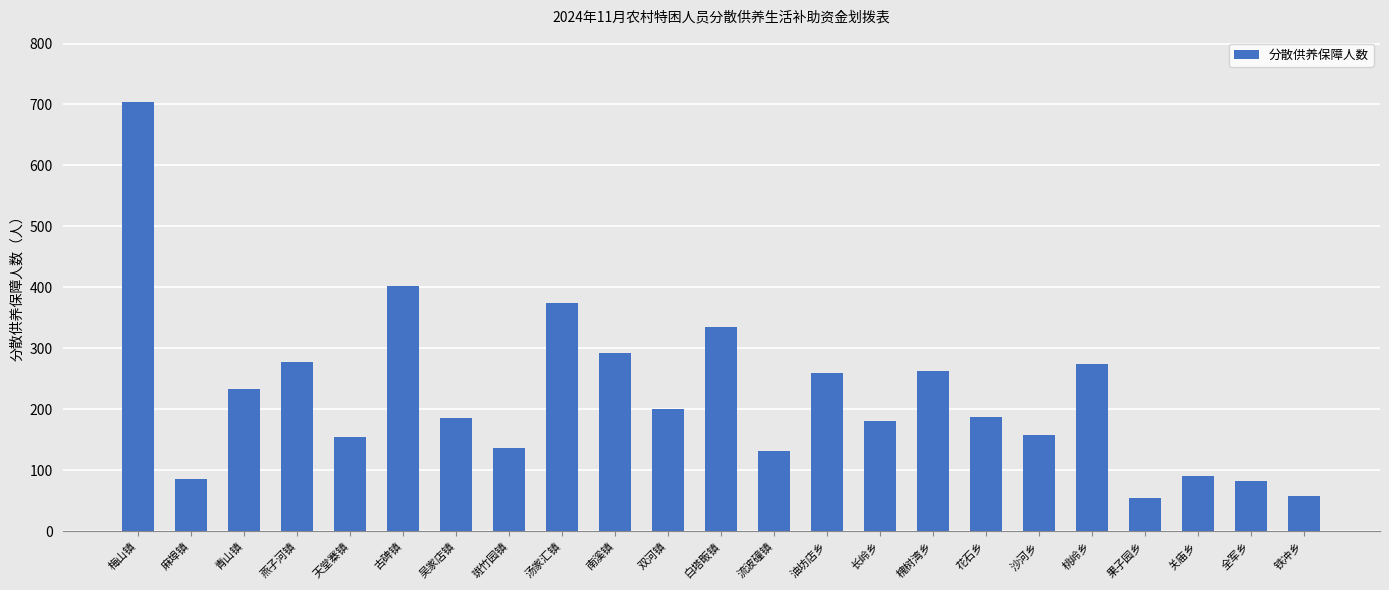

Which category has the highest value across all series?

梅山镇